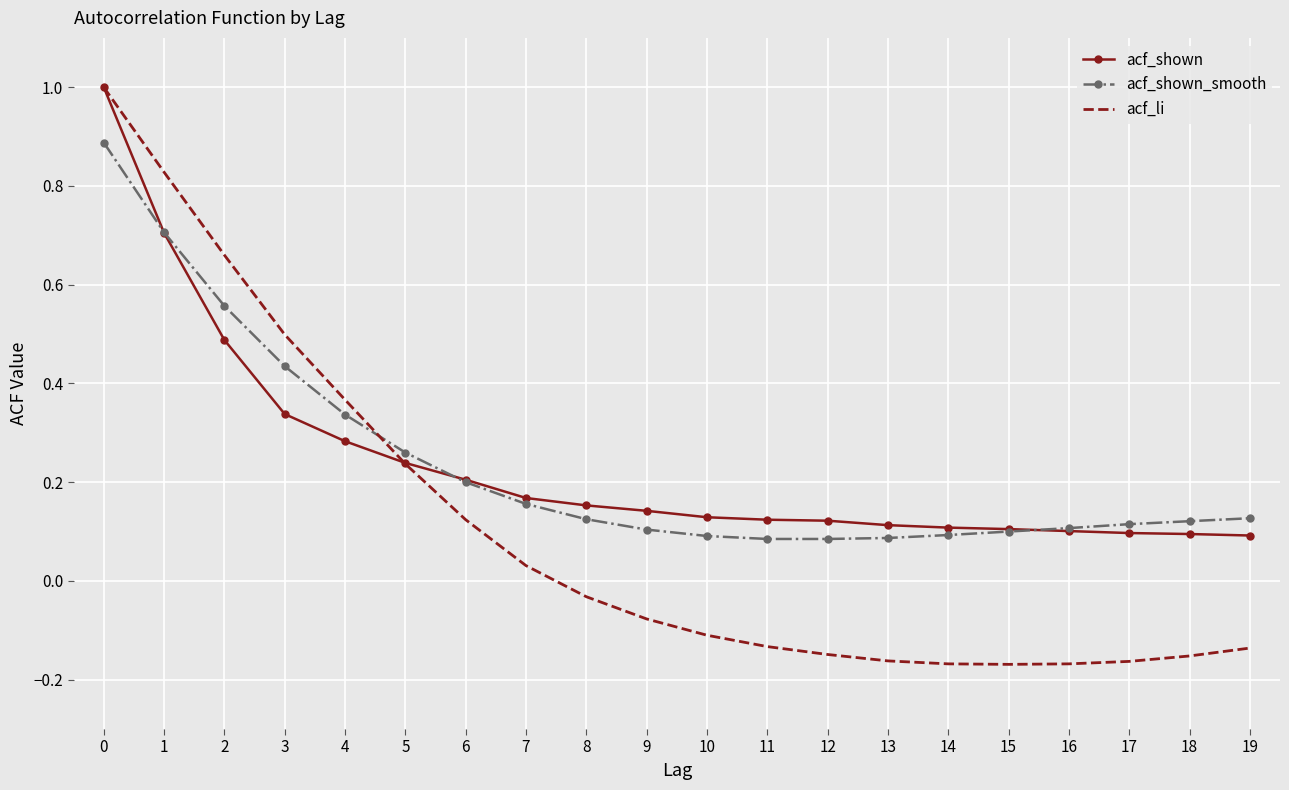

The acf_li series shows 0.7 at 2. True or false?

True